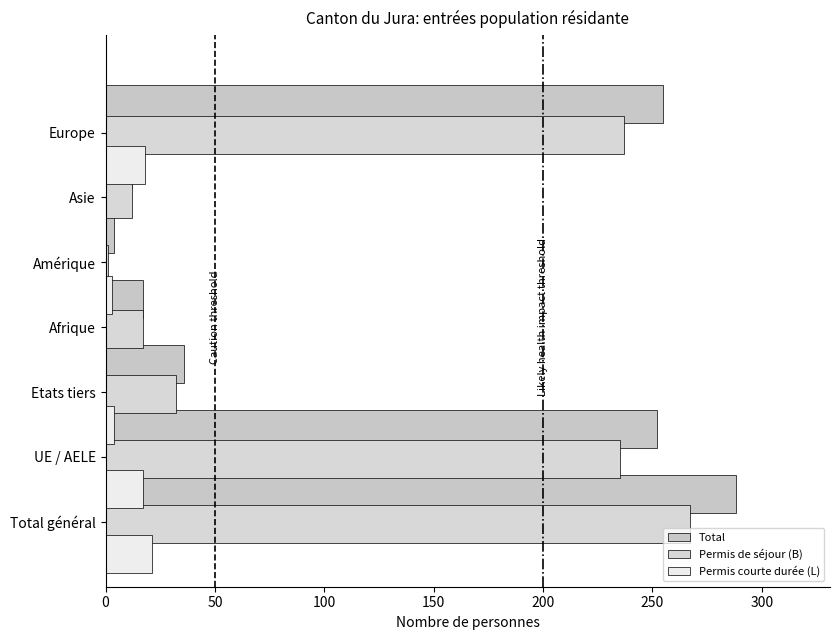

Which series has the widest spread of values?

Total